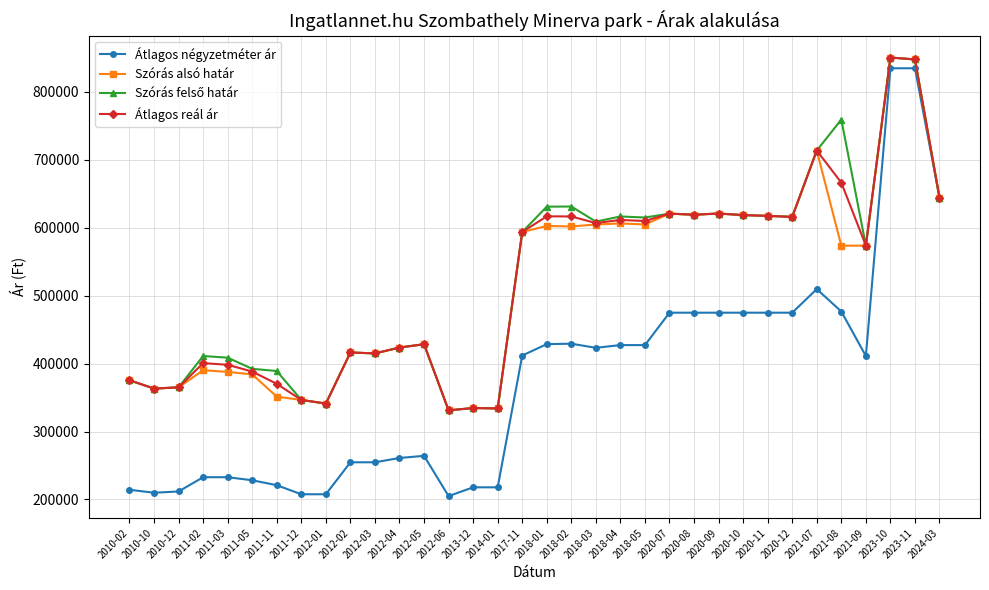

The value of Átlagos négyzetméter ár at 2017-11 is 590198. True or false?

False